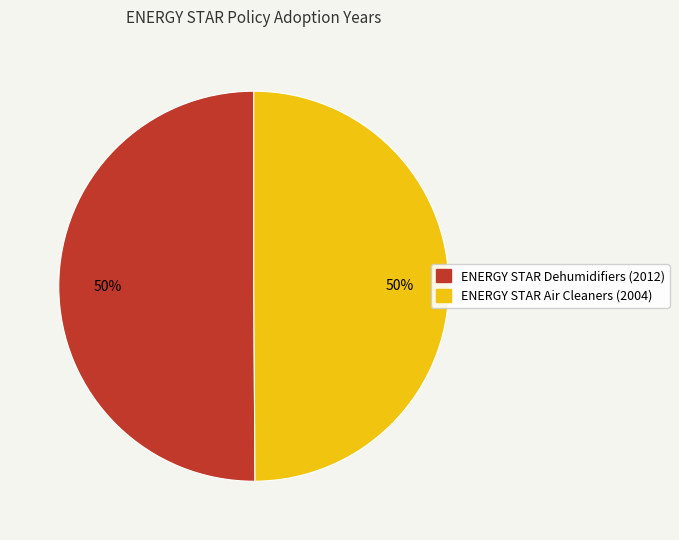

What is the ratio of the value at ENERGY STAR Air Cleaners (2004) to the value at ENERGY STAR Dehumidifiers (2012)?

1.0